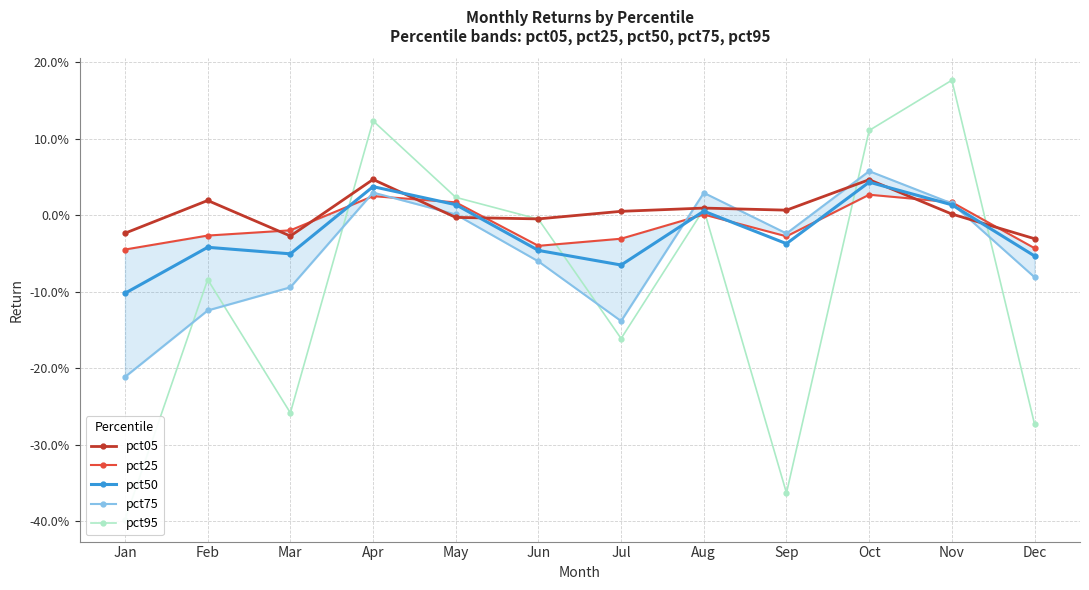

What is the difference between the second highest and second lowest values in the pct95 series?

0.5